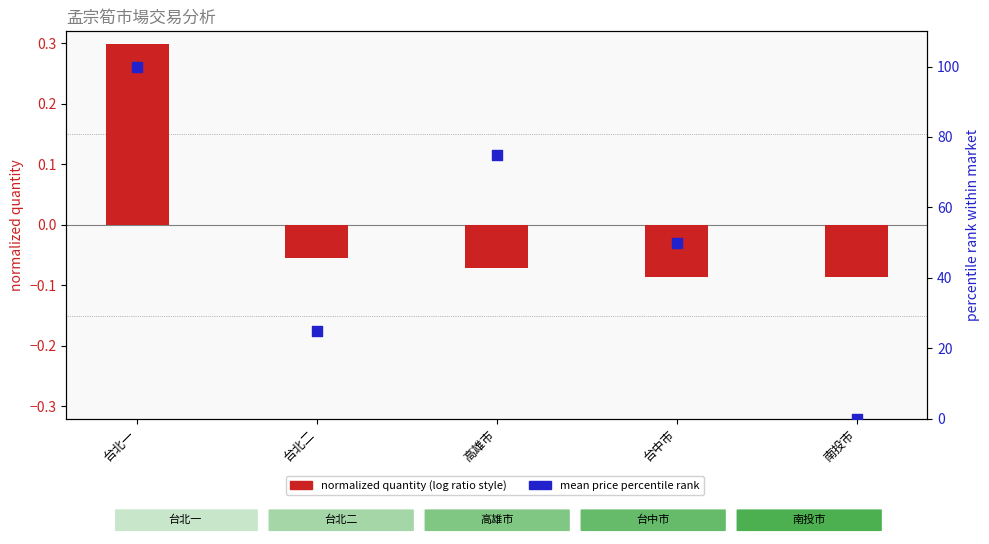

Which series reaches the maximum Y coordinate?

mean price percentile rank